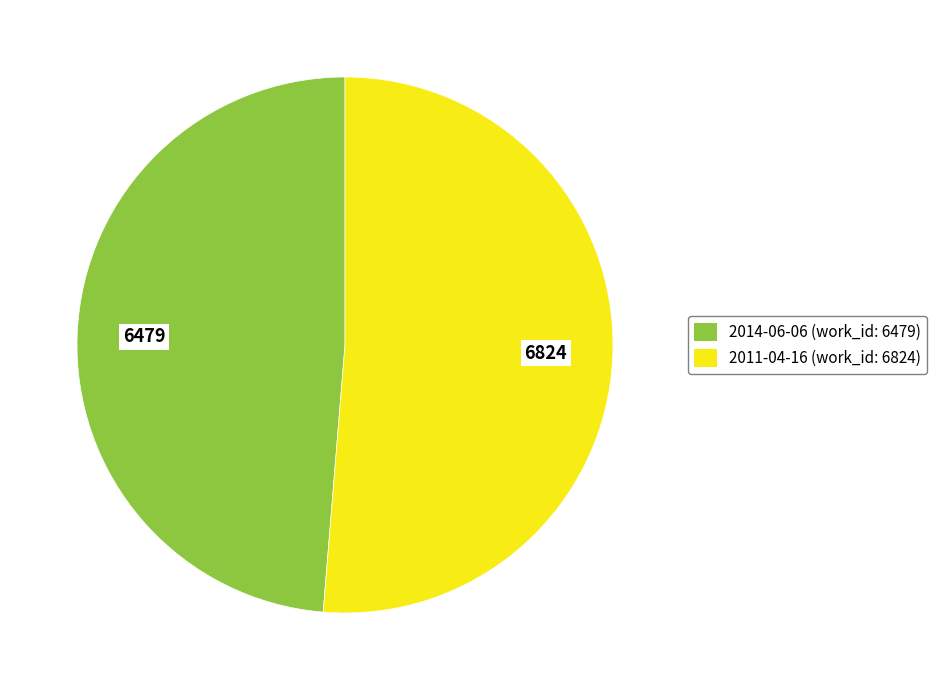

Do 2014-06-06 and 2011-04-16 together represent more than half of the pie?

Yes